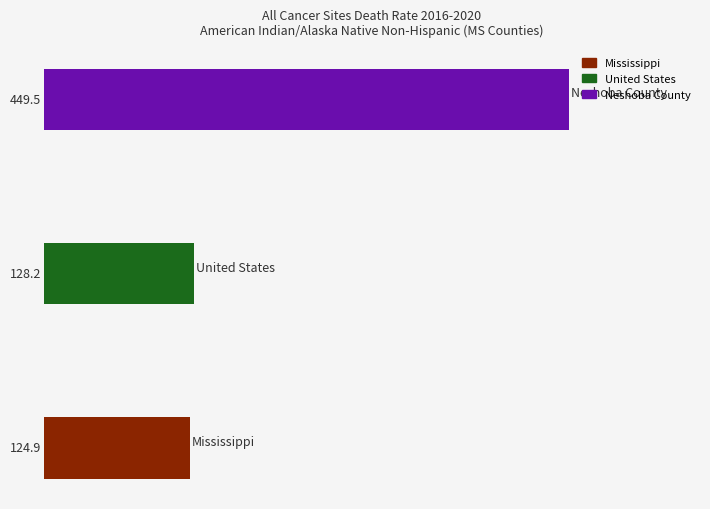

What is the average value?

234.2